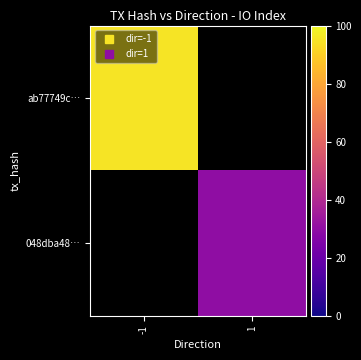

Which category has the lowest value in the ab77749c… series?

-1